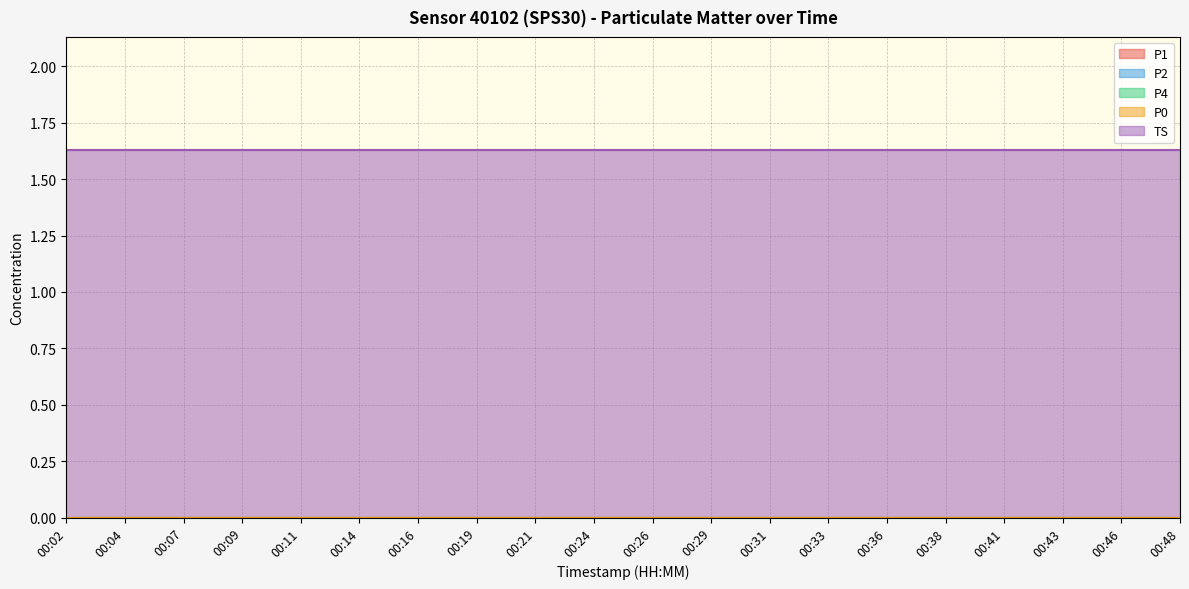

Does the chart have visible grid lines?

Yes